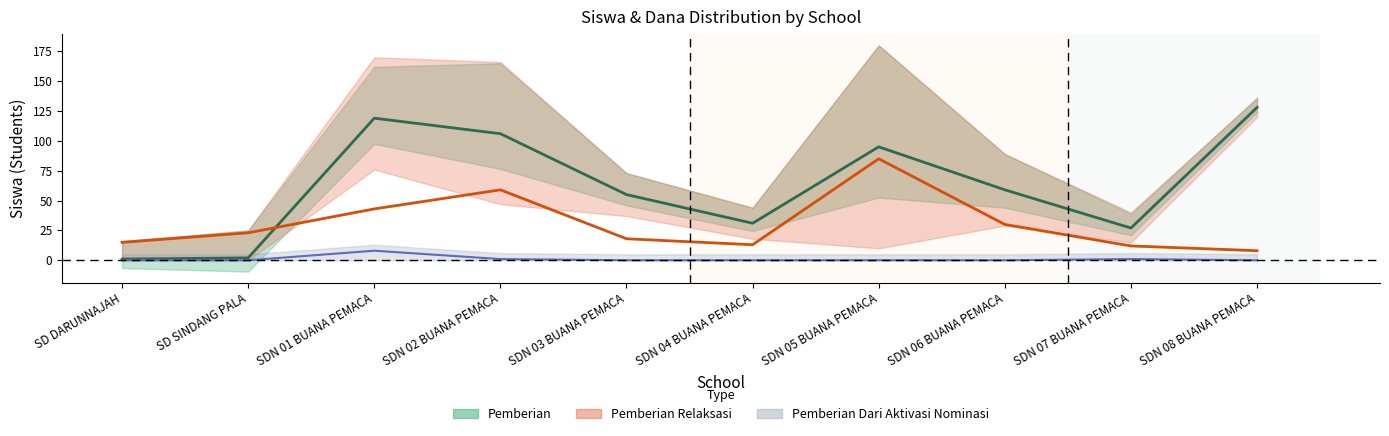

Which has a higher value, SDN 04 BUANA PEMACA or SDN 03 BUANA PEMACA?

SDN 03 BUANA PEMACA